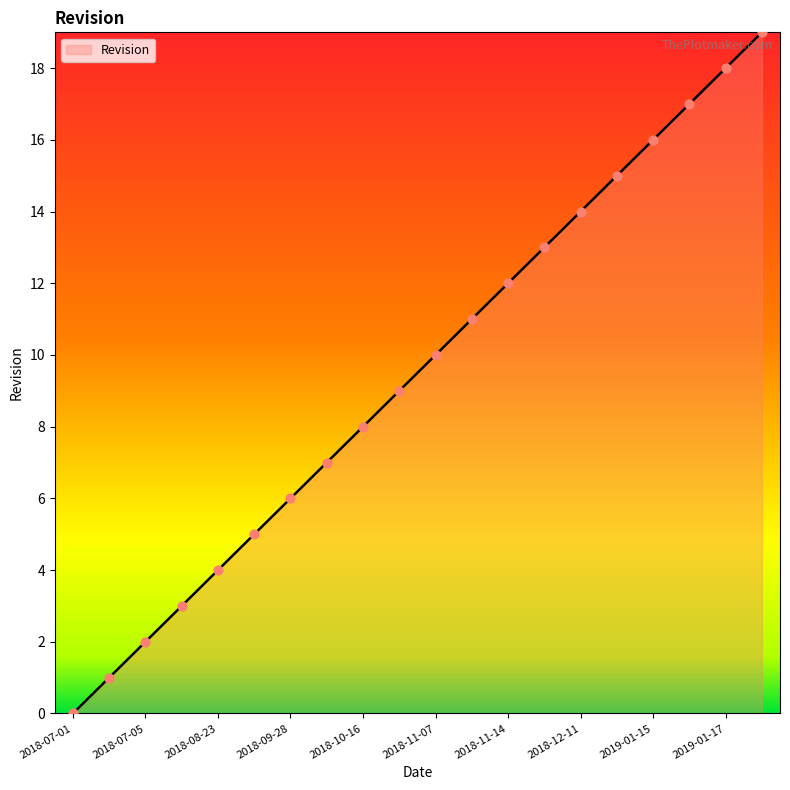

What is the maximum value shown in the chart?

19